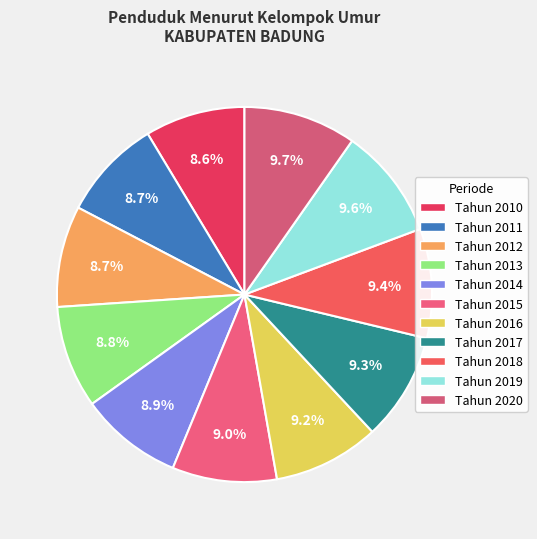

What percentage is the Tahun 2017 slice, to the nearest percent?

9%